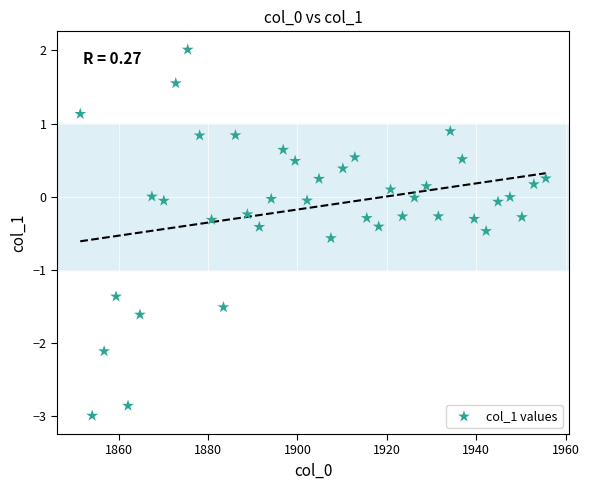

What is the range of X values (max minus min)?

104.1